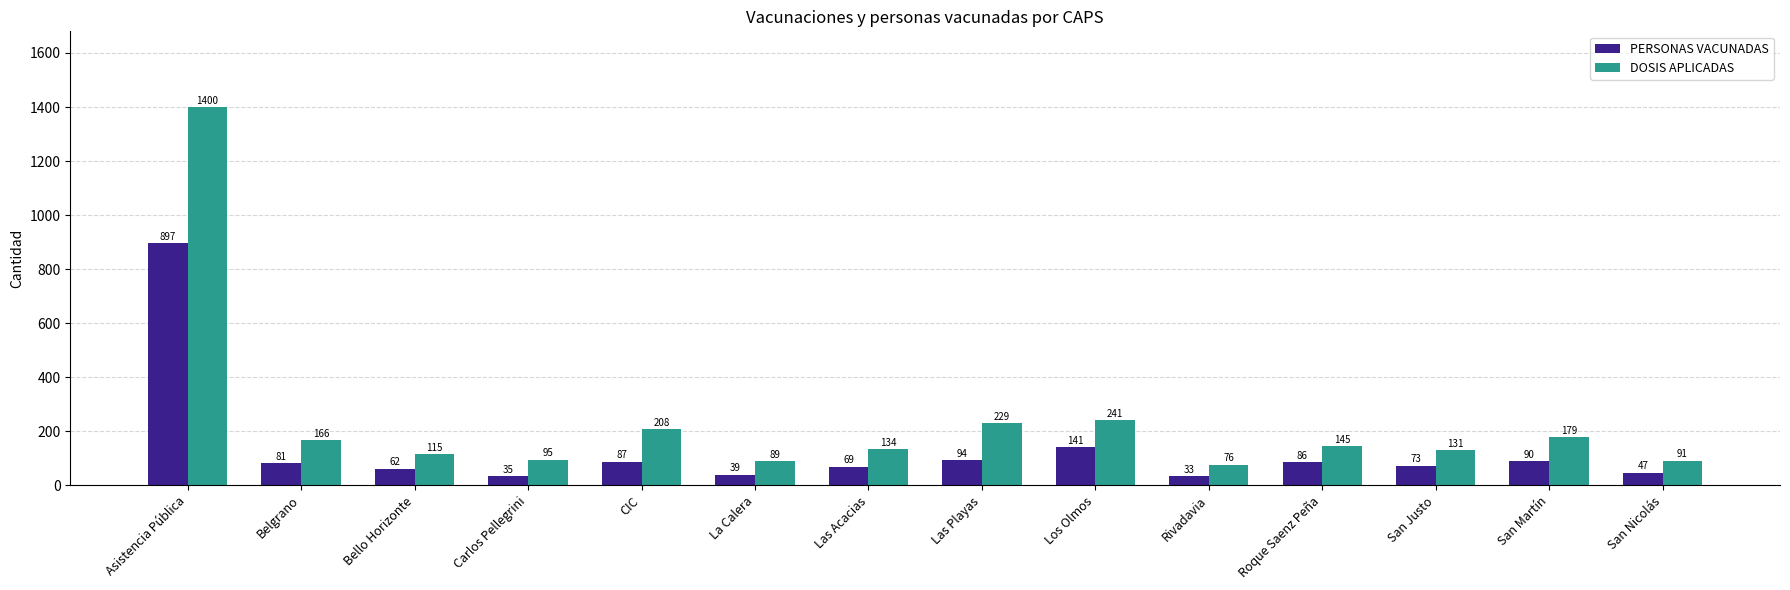

What are all the series names shown in the legend?

PERSONAS VACUNADAS, DOSIS APLICADAS